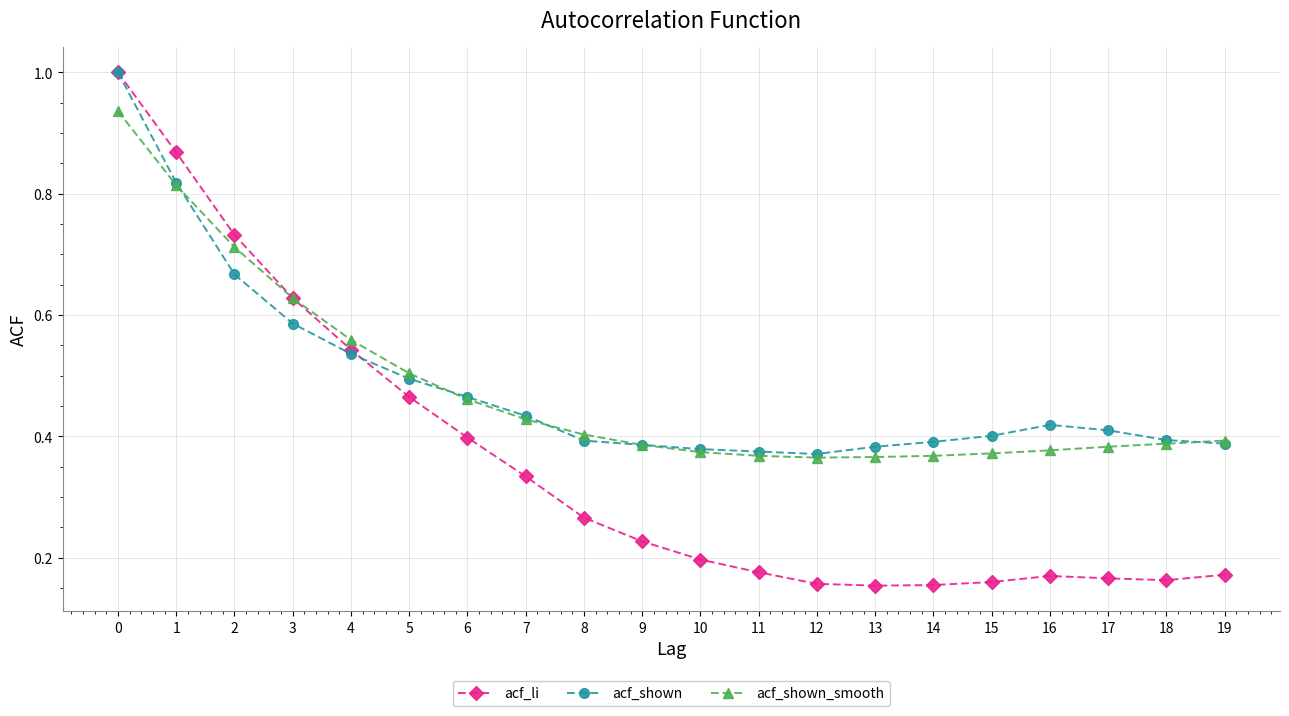

Which series has the largest range (max minus min)?

acf_li